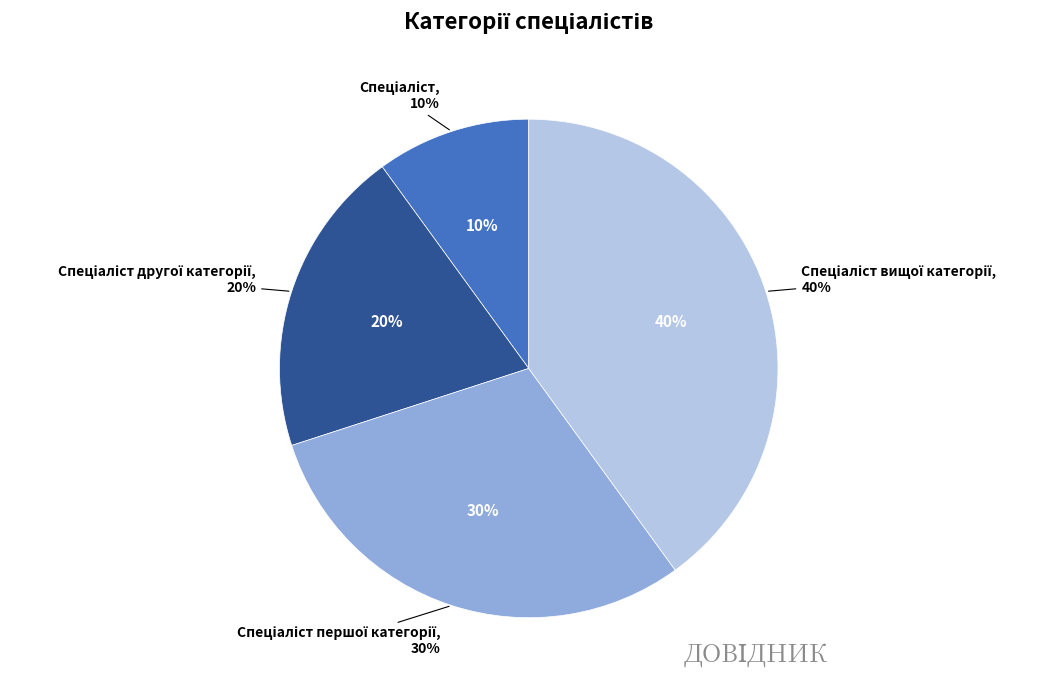

Is it true that Спеціаліст другої категорії is 20% of the pie?

True